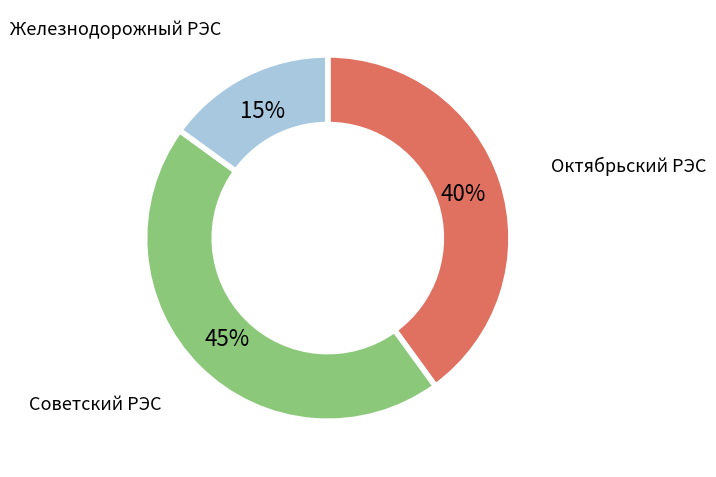

Which category has the smallest portion of the pie?

Железнодорожный РЭС